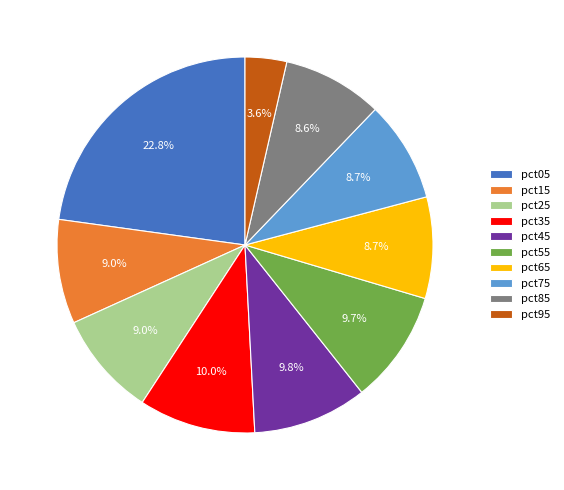

How many slices are in this pie chart?

10